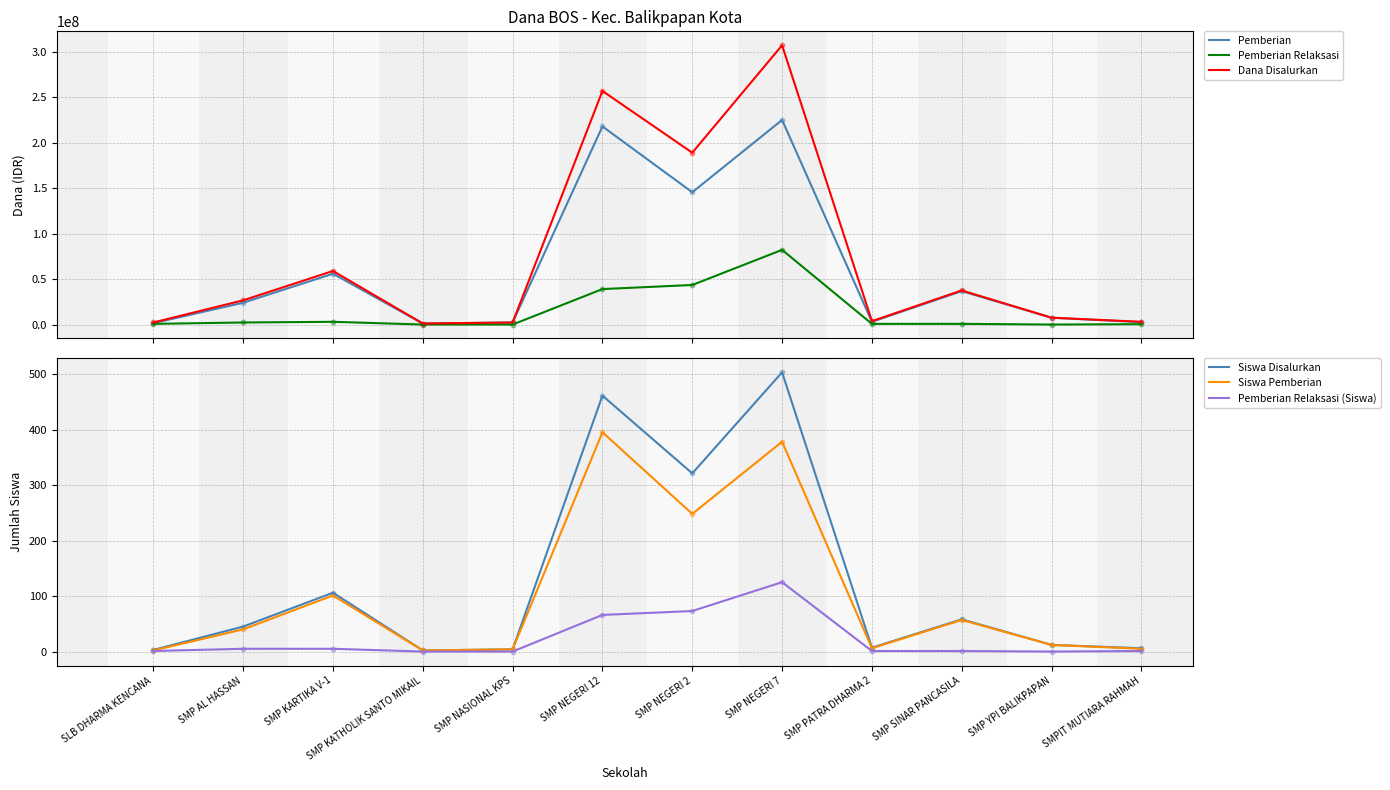

At how many categories does at least one series exceed 3875756?

7